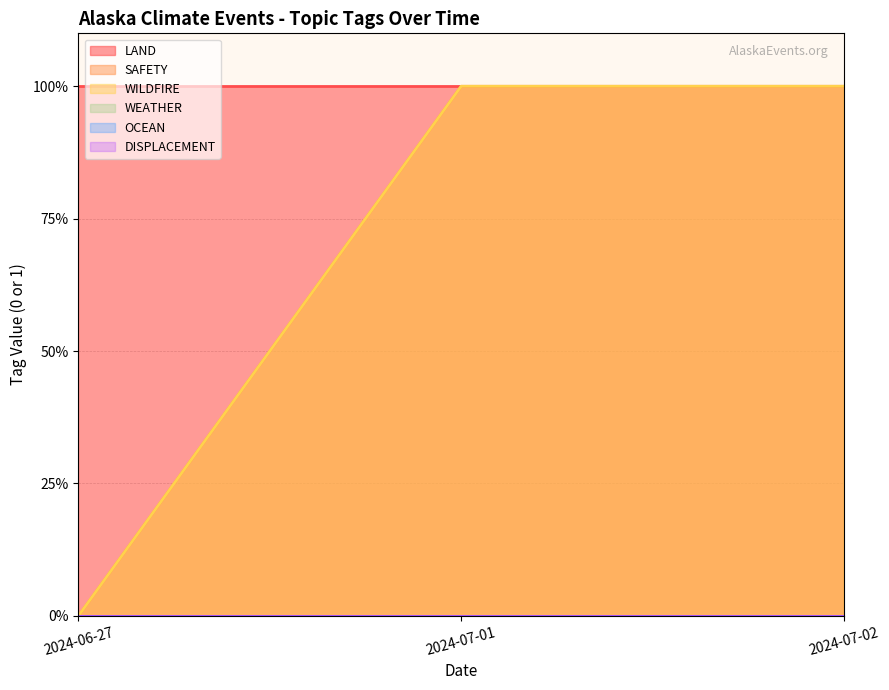

Rank the series at 2024-06-27 from highest to lowest value.

LAND, SAFETY, WILDFIRE, WEATHER, OCEAN, DISPLACEMENT